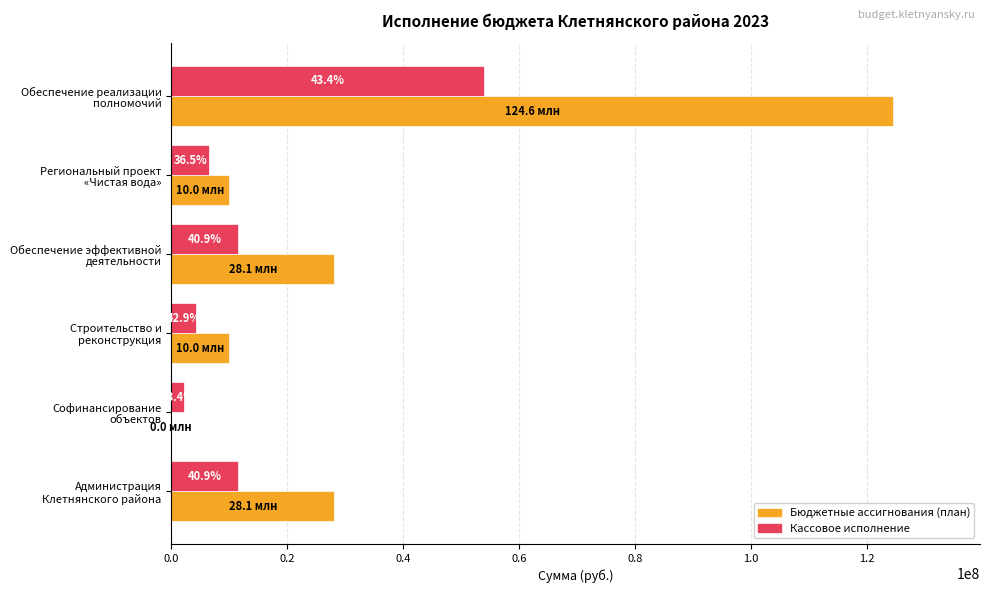

At how many categories does at least one series exceed 4116318?

5